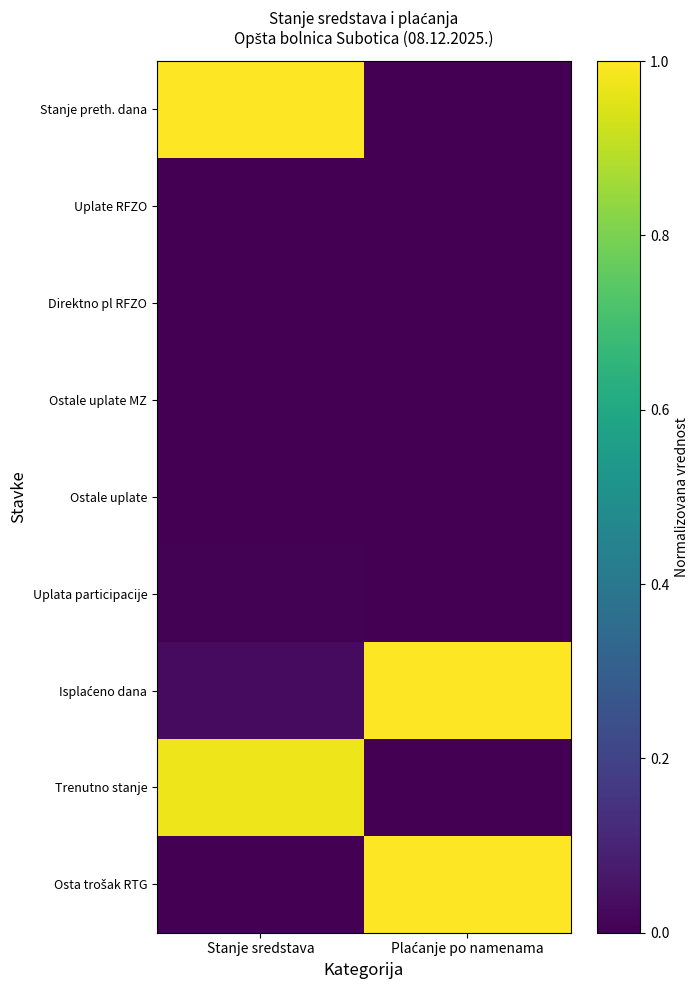

At which category is the sum across all series the highest?

Stanje sredstava